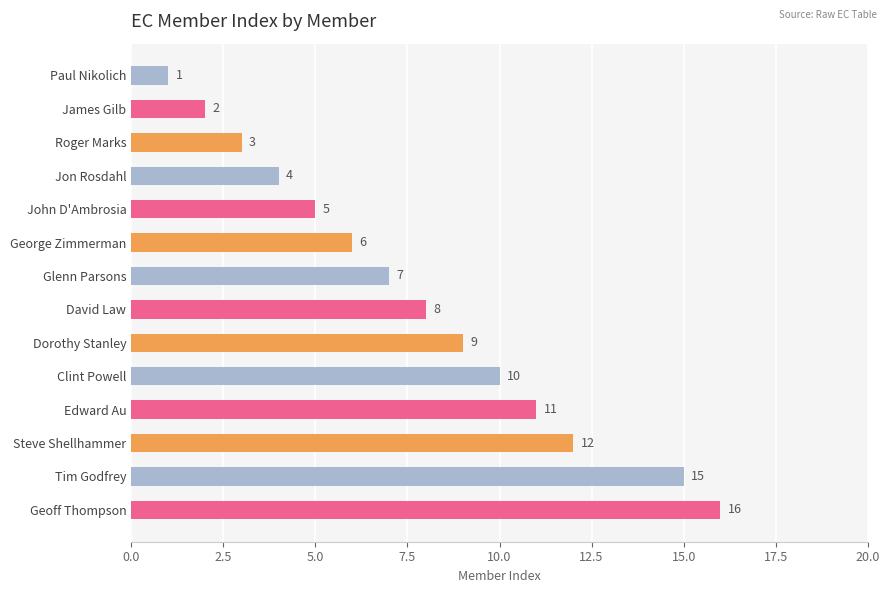

Count the number of data series in this chart.

1